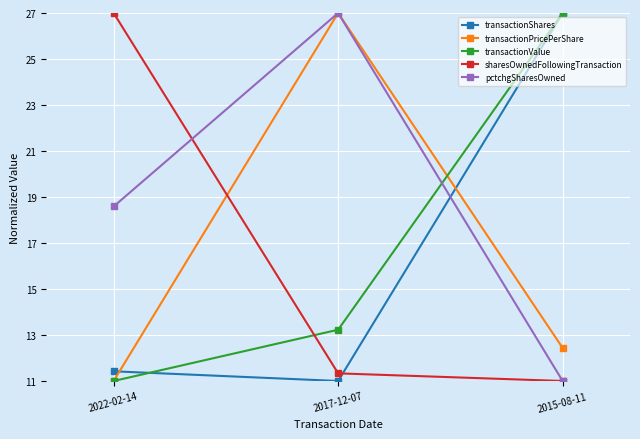

The transactionValue series shows 13.2 at 2017-12-07. True or false?

True